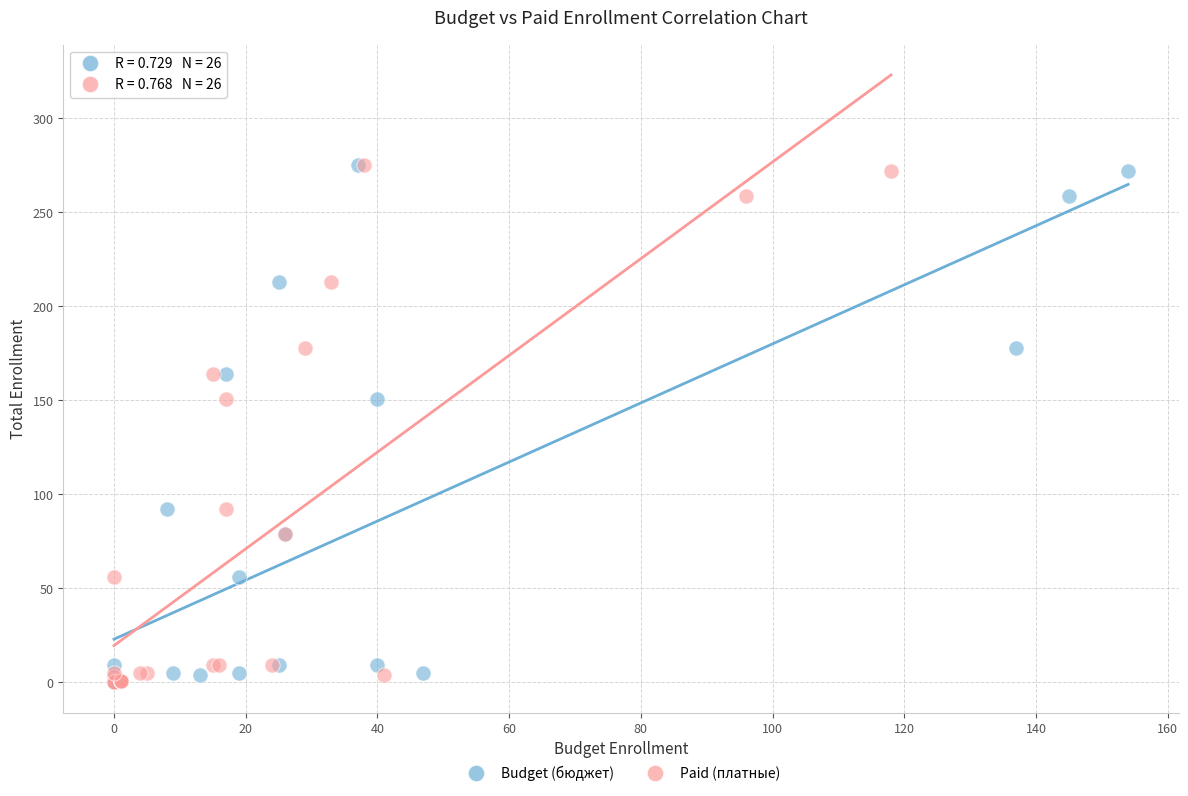

What are all the series names shown in the legend?

Budget (бюджет), Paid (платные)